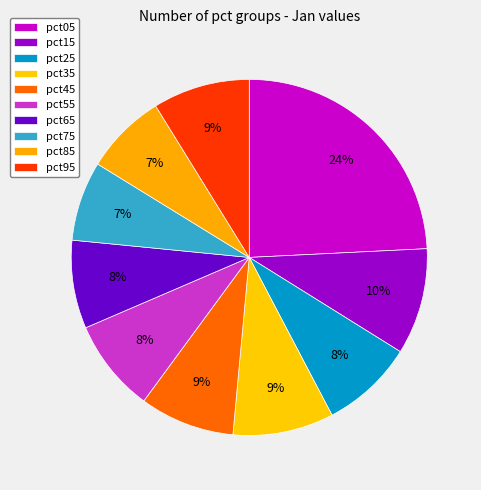

To the nearest percent, what percentage of the pie is pct65?

8%